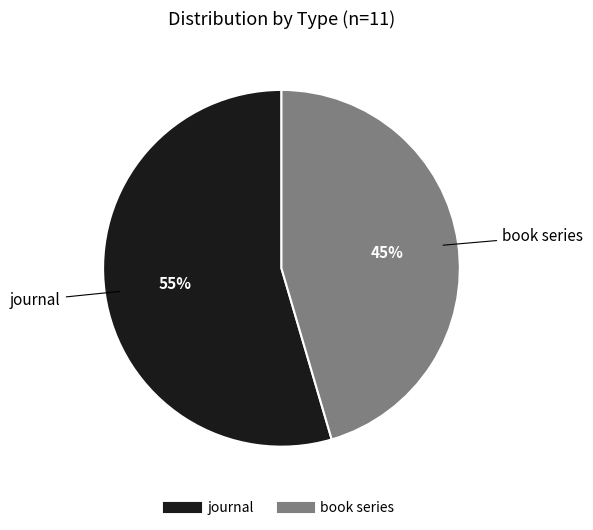

Rank the categories by value from highest to lowest.

journal, book series